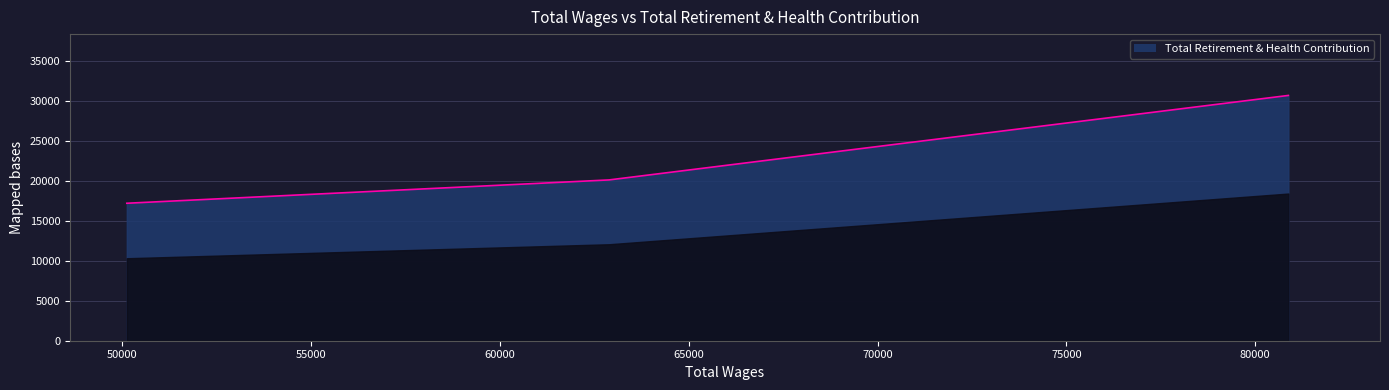

What is the sum of all values?

67910